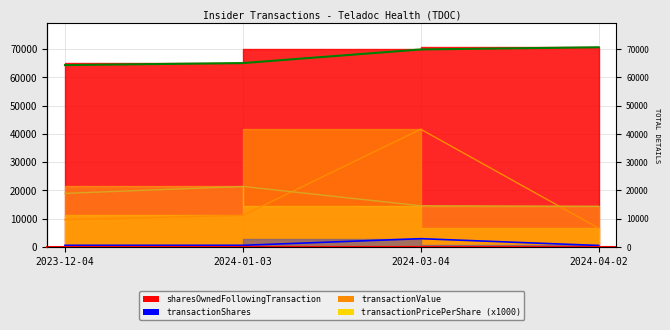

Reading right to left, what are all the values shown in this chart?

transactionValue: 6599	41603	11107	9602
transactionShares: 461	2866	520	508
transactionPricePerShare: 14314	14516	21359	18902
sharesOwnedFollowingTransaction: 70621	69850	65031	64319